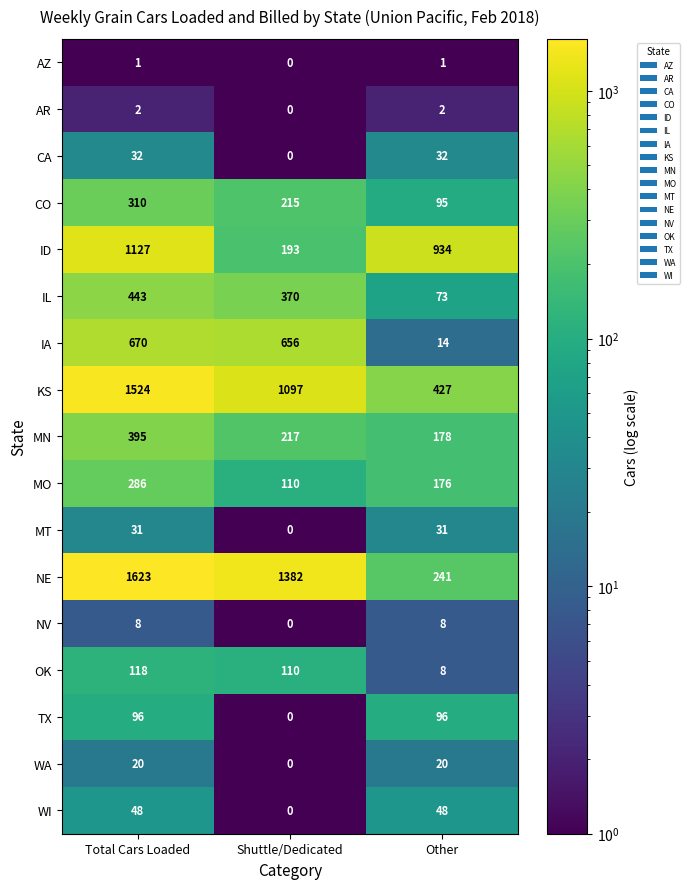

What is the greatest value displayed?

1623